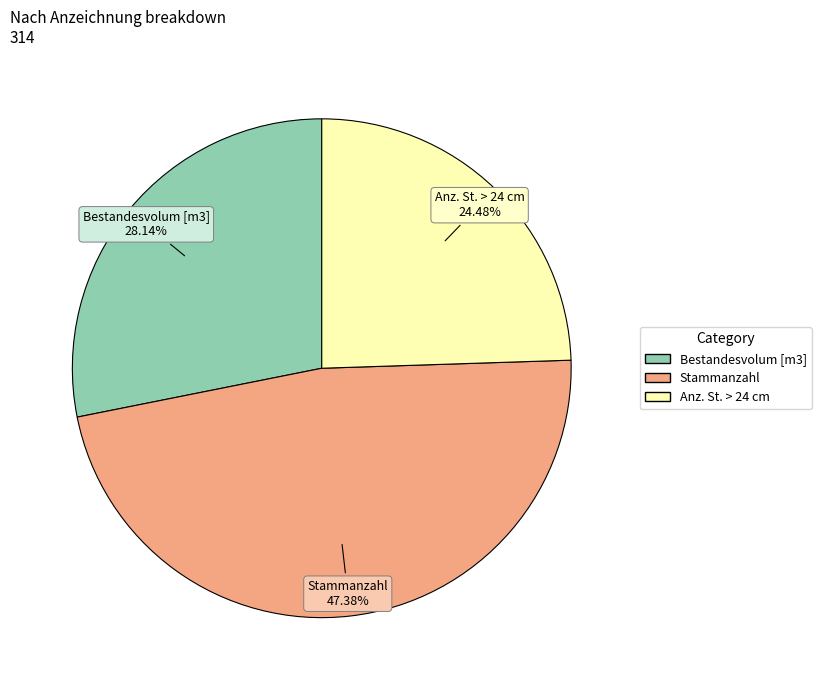

Is Stammanzahl the majority of the pie?

No